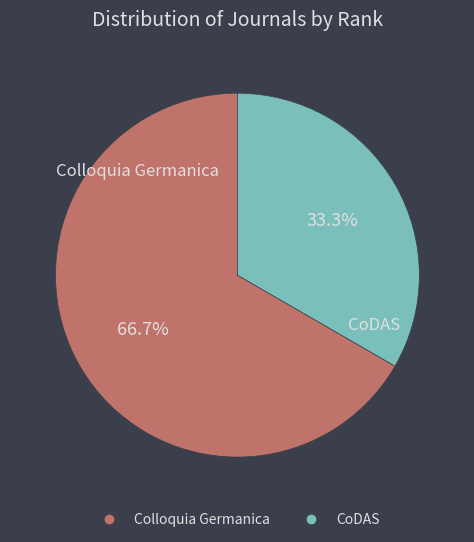

To the nearest percent, what is the difference between the largest and smallest slice percentages?

33%